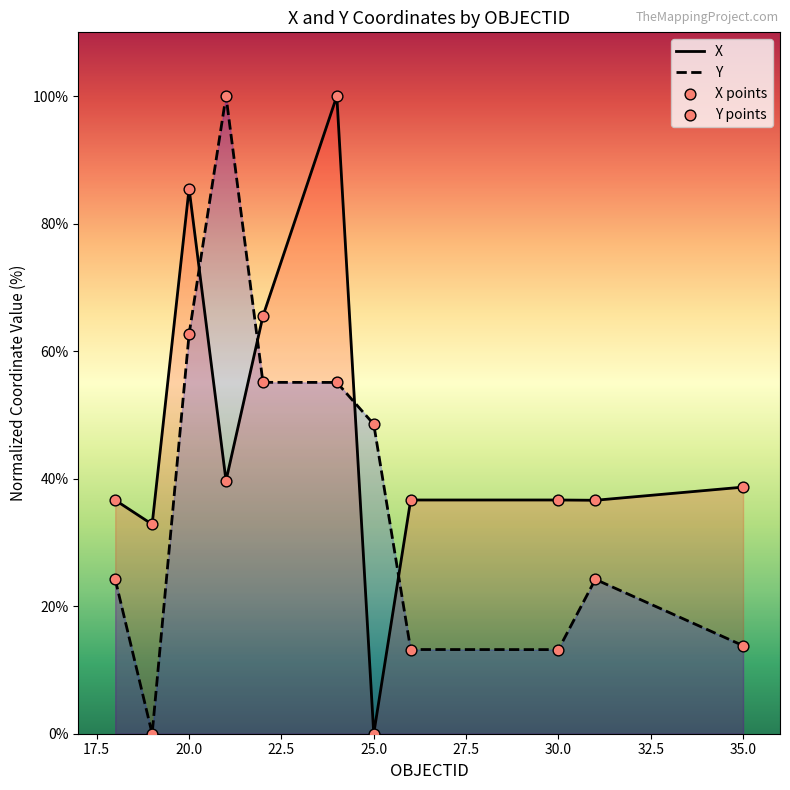

What is the total value across all series at 24?

155.1